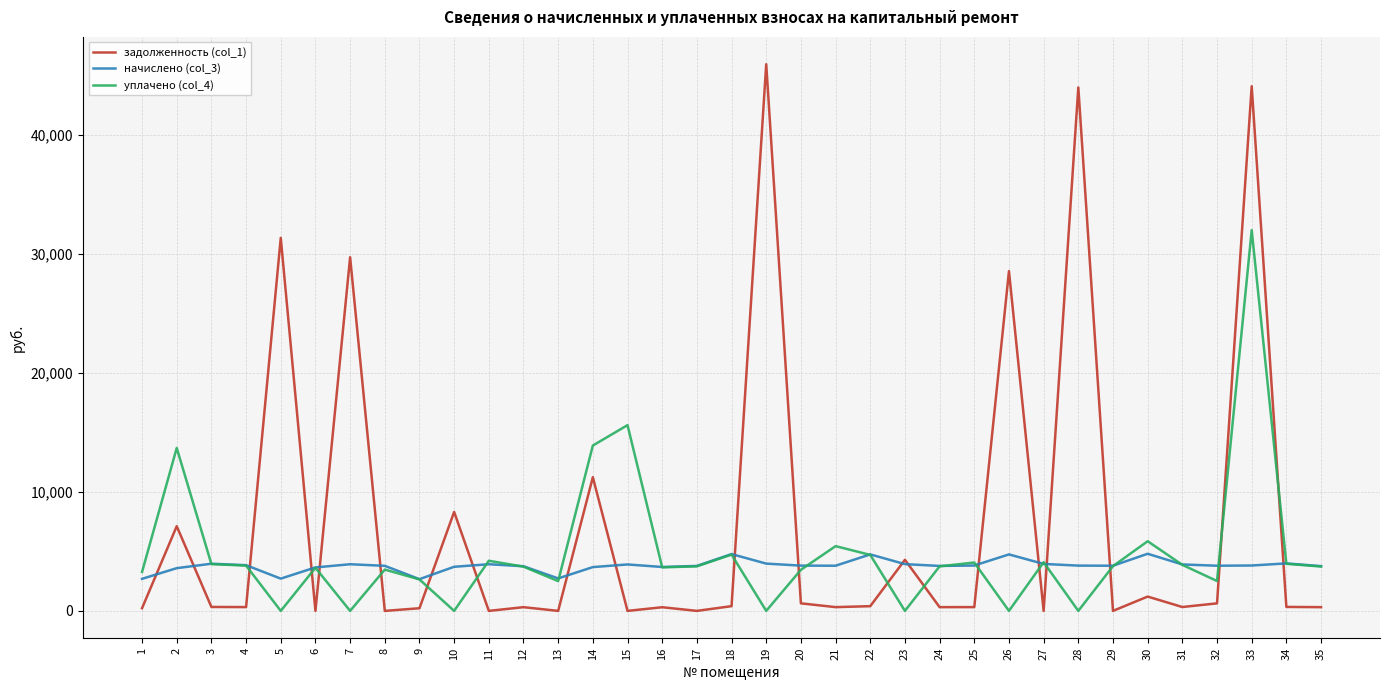

True or false: задолженность (col_1) and уплачено (col_4) intersect in this chart.

True